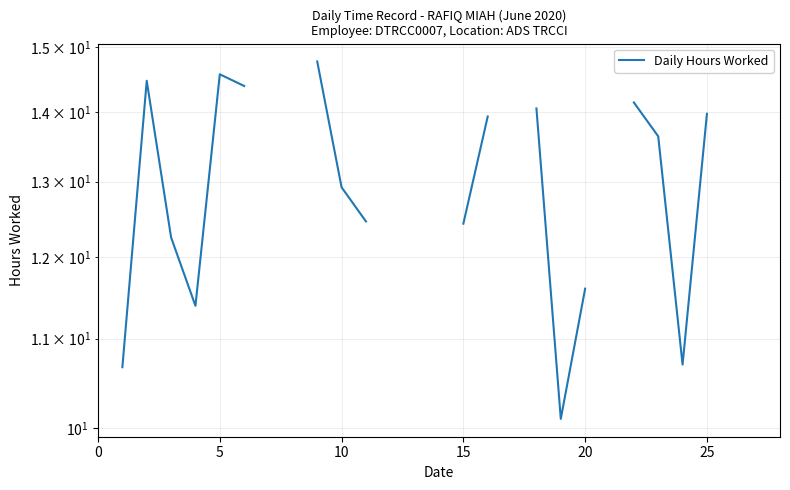

Is this an area chart (filled region under the line)?

No